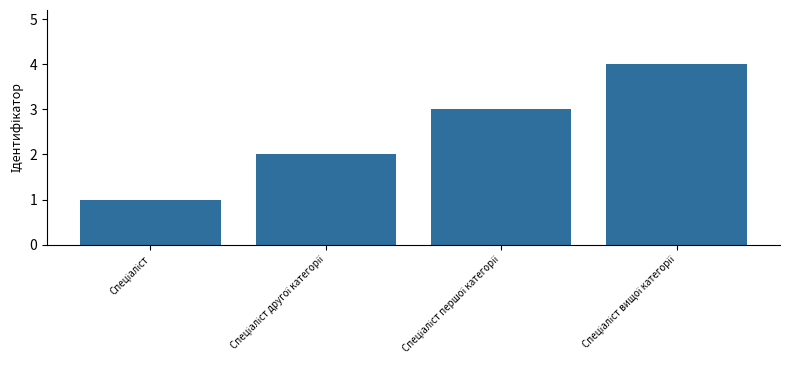

What is the maximum value shown in the chart?

4